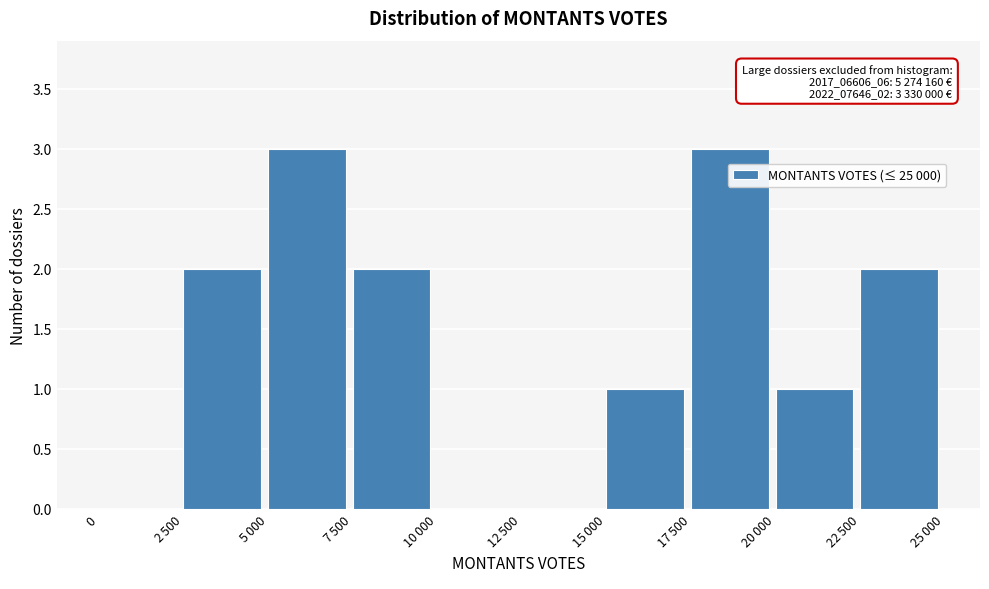

True or false: the data shows 0 at 0.

True